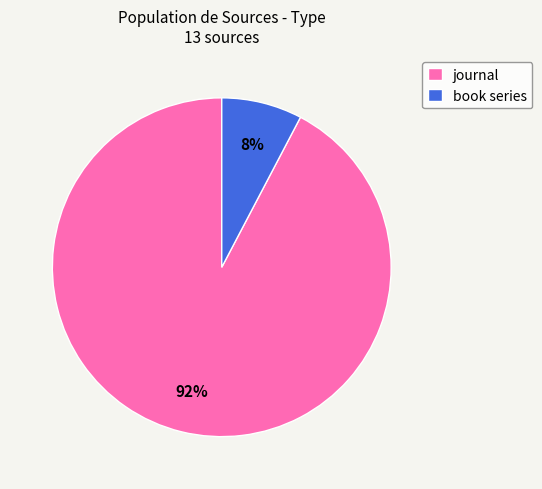

Is it true that journal is 99% of the pie?

False